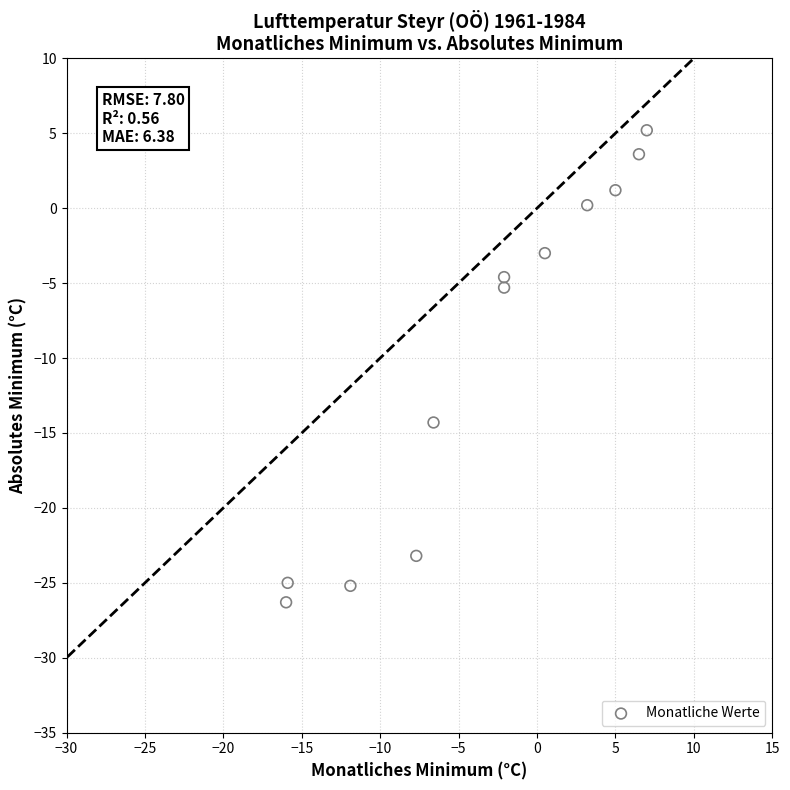

What is the average Y value?

-9.7